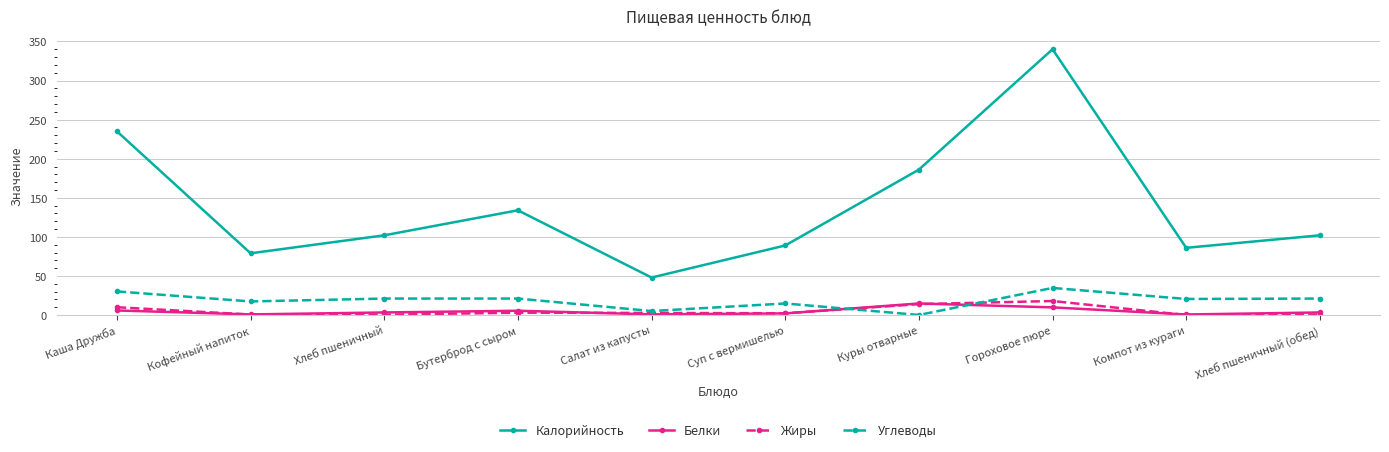

What is the spread (max minus min) of values at Компот из кураги?

86.0